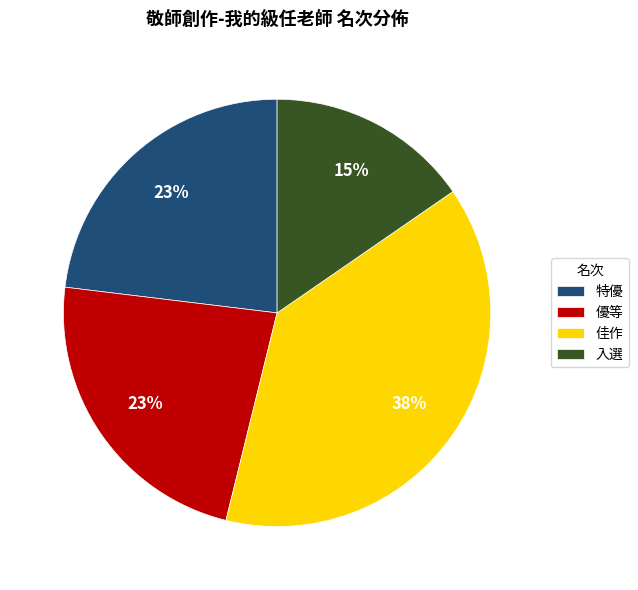

True or false: 優等 accounts for 10% of the total.

False